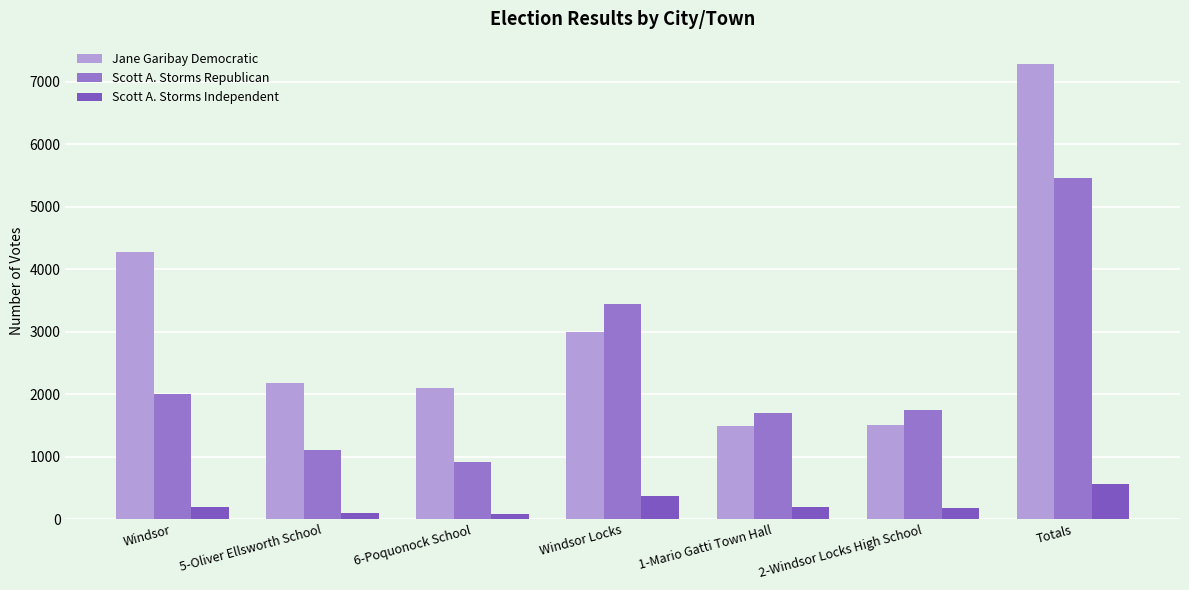

How many groups of bars are there?

7